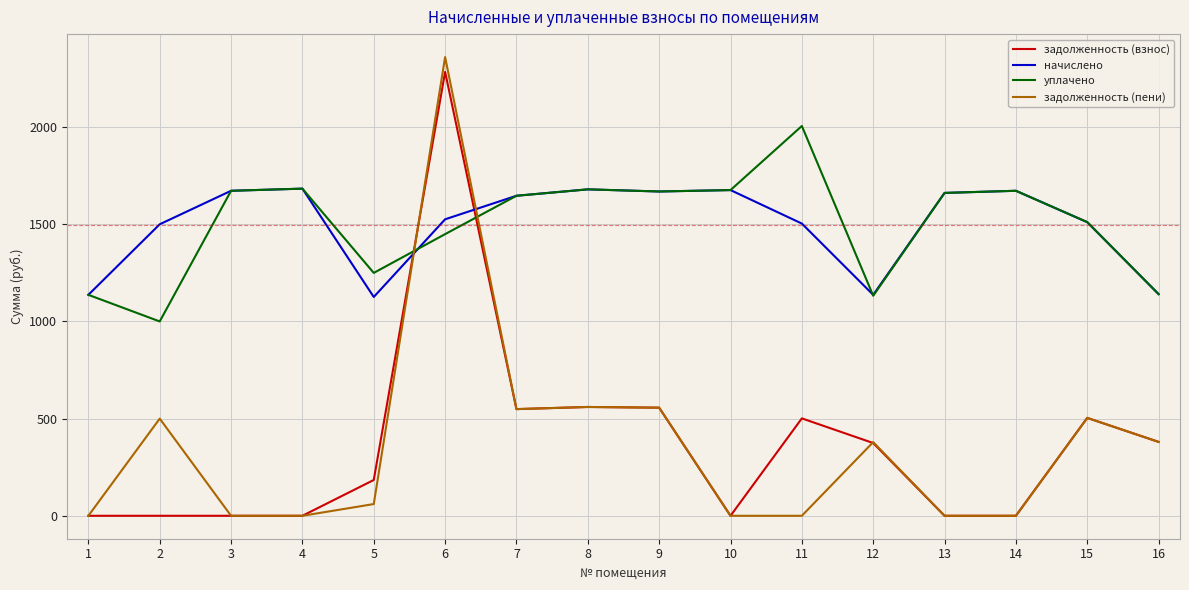

Between which two adjacent categories do уплачено and задолженность (взнос) first intersect?

5 and 6